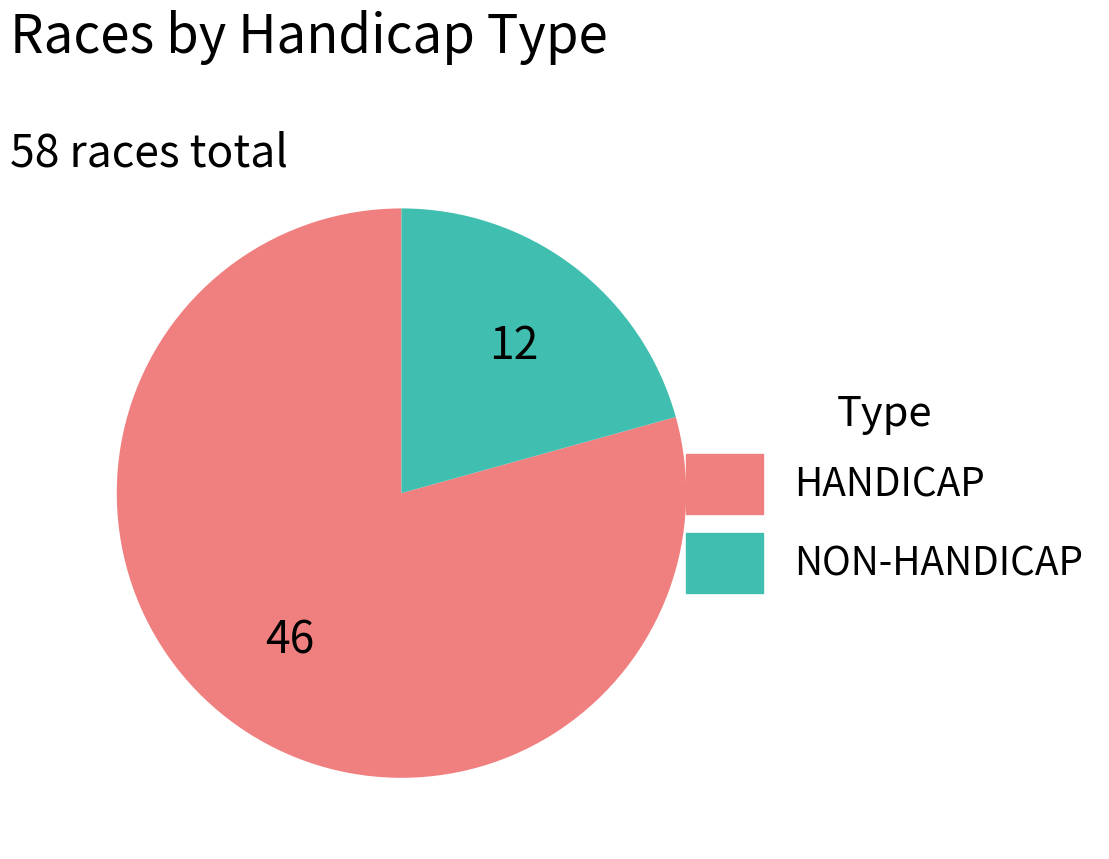

True or false: HANDICAP accounts for 68% of the total.

False